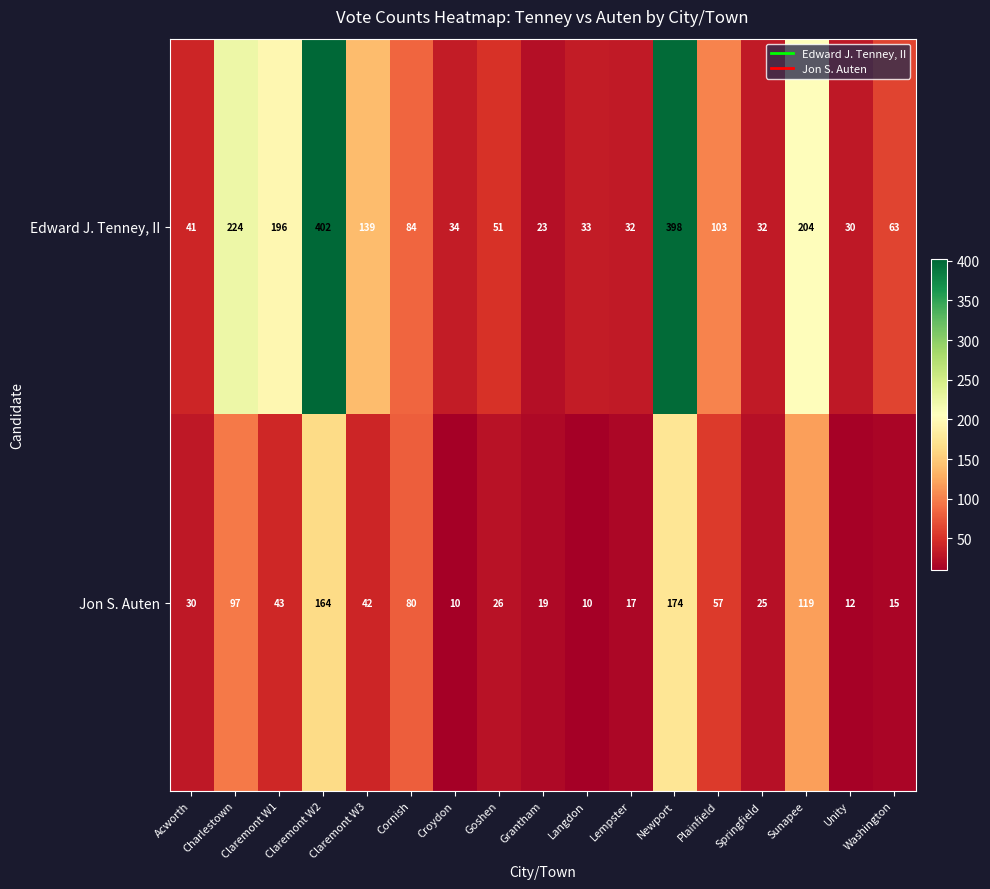

What is the average value of the Edward J. Tenney, II series?

123